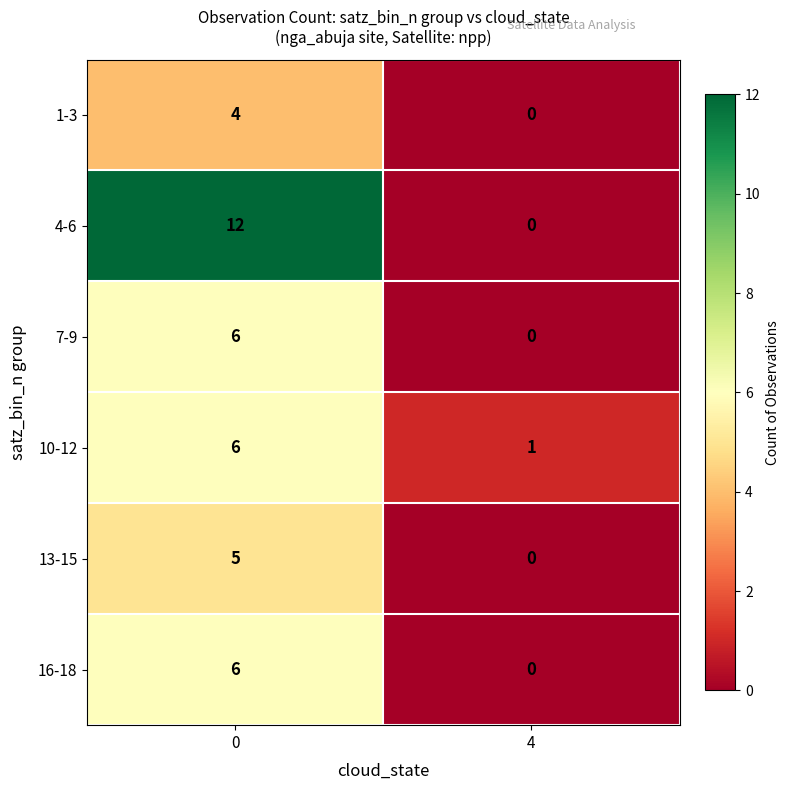

What is the total value across all series at 0?

39